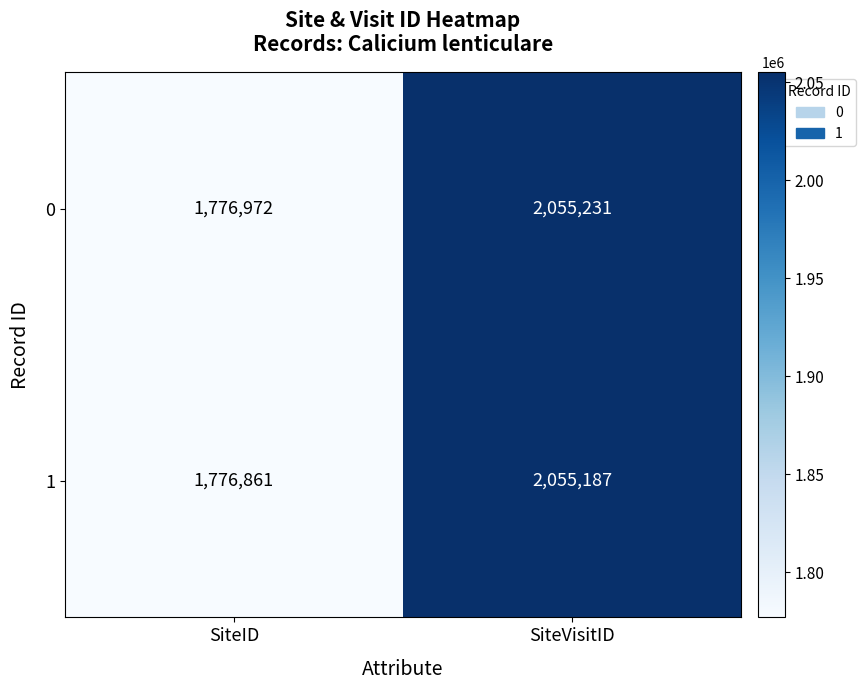

At which category is the sum across all series the highest?

SiteVisitID